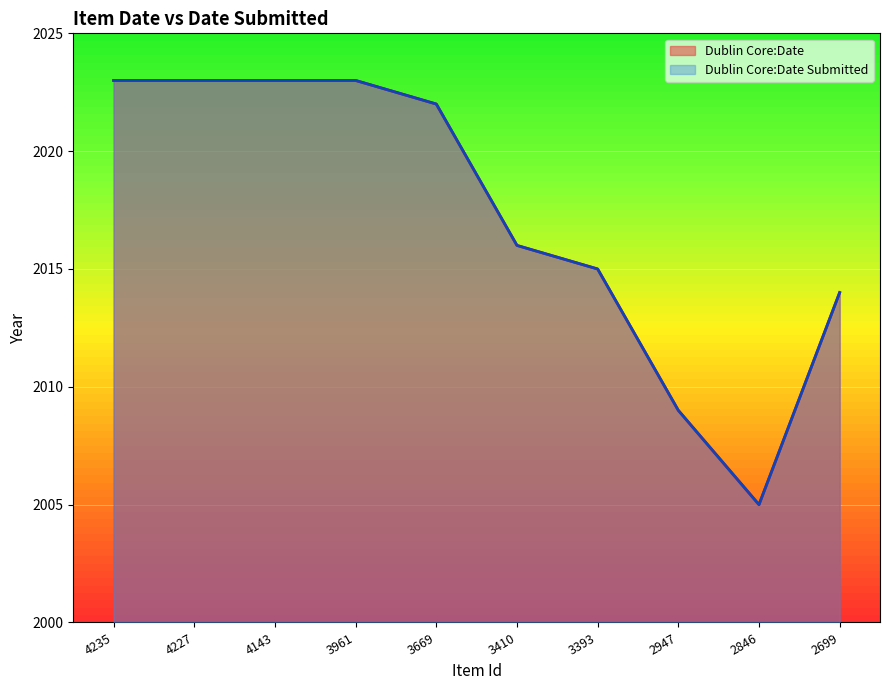

Reading left to right, transcribe all the data shown in this chart.

Dublin Core:Date: 4235=2023	4227=2023	4143=2023	3961=2023	3669=2022	3410=2016	3393=2015	2947=2009	2846=2005	2699=2014
Dublin Core:Date Submitted: 4235=2023	4227=2023	4143=2023	3961=2023	3669=2022	3410=2016	3393=2015	2947=2009	2846=2005	2699=2014